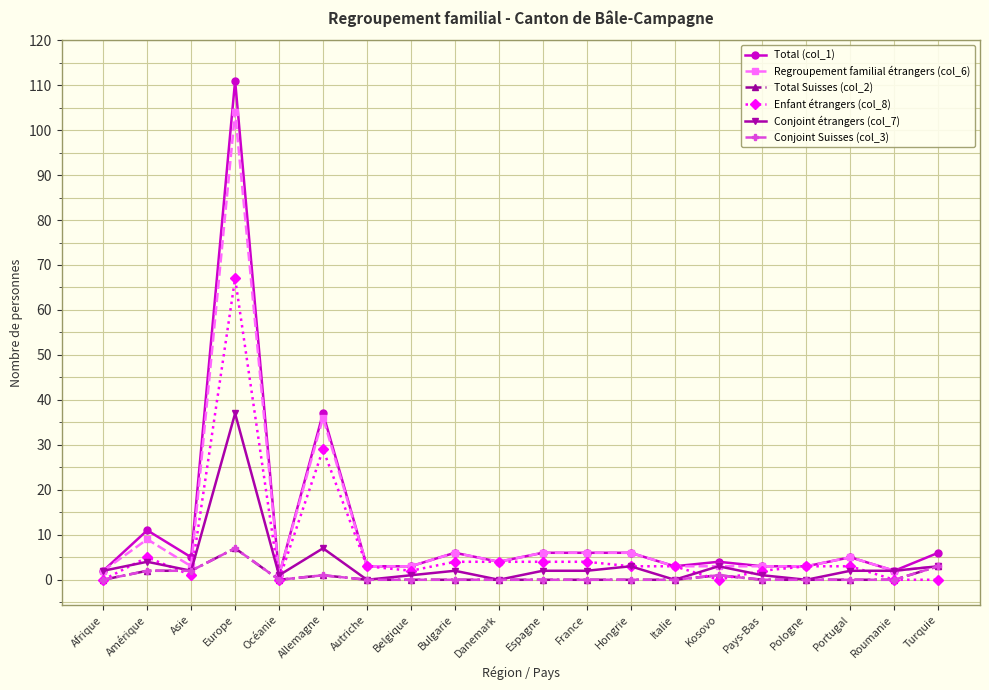

What is the difference between the maximum and minimum values in the Conjoint étrangers (col_7) series?

37